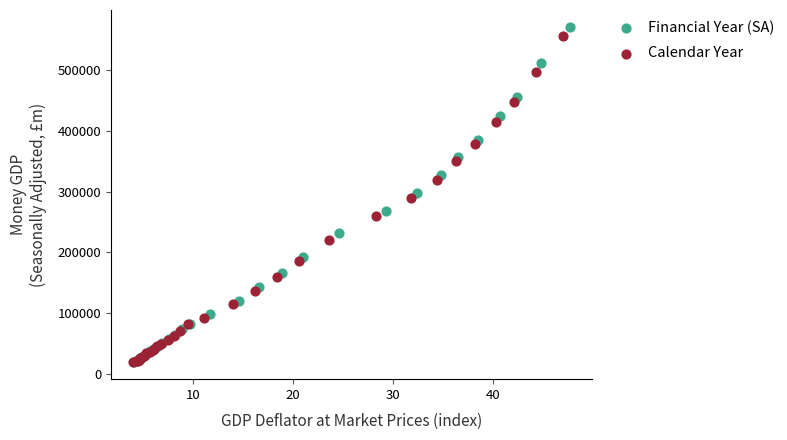

Which series has the widest spread of Y values?

Financial Year (SA)